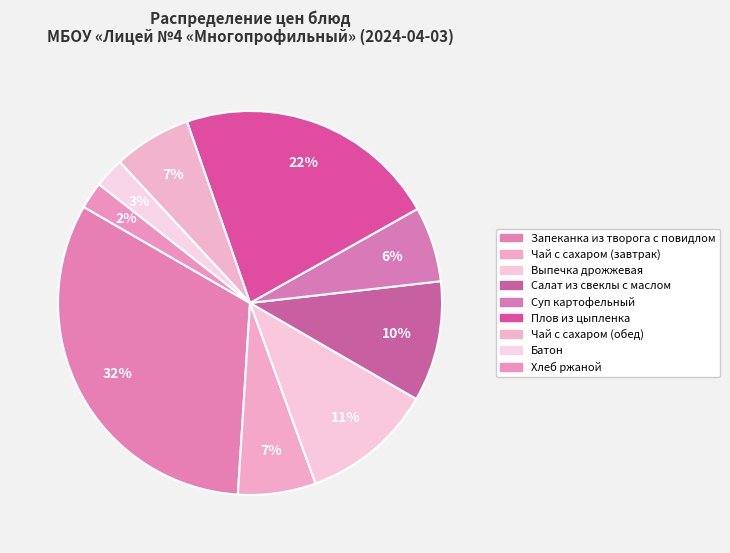

To the nearest percent, what portion does Батон represent?

3%